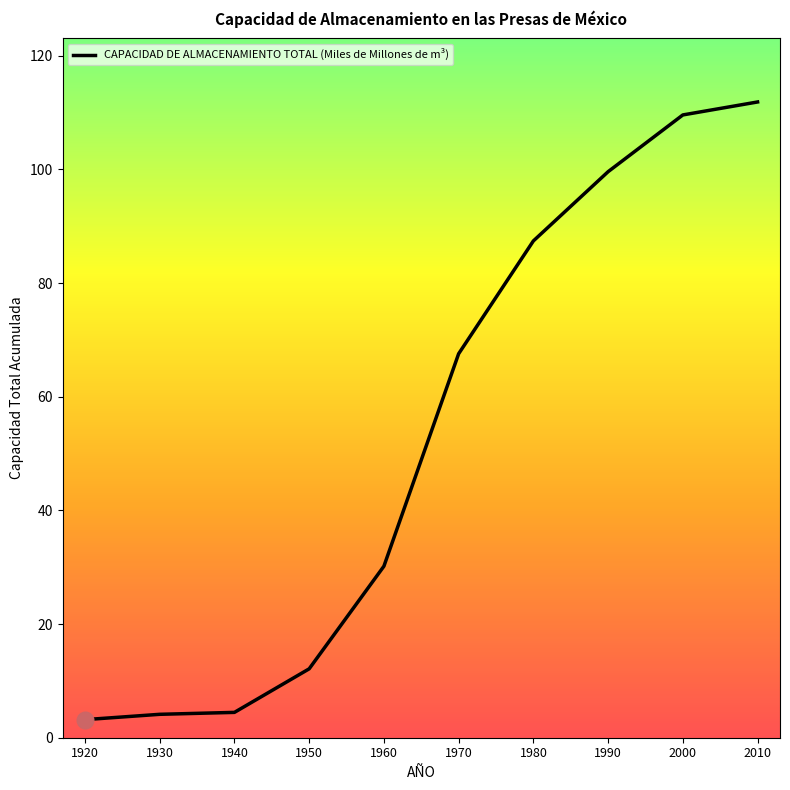

What is the minimum value shown in the chart?

3.2